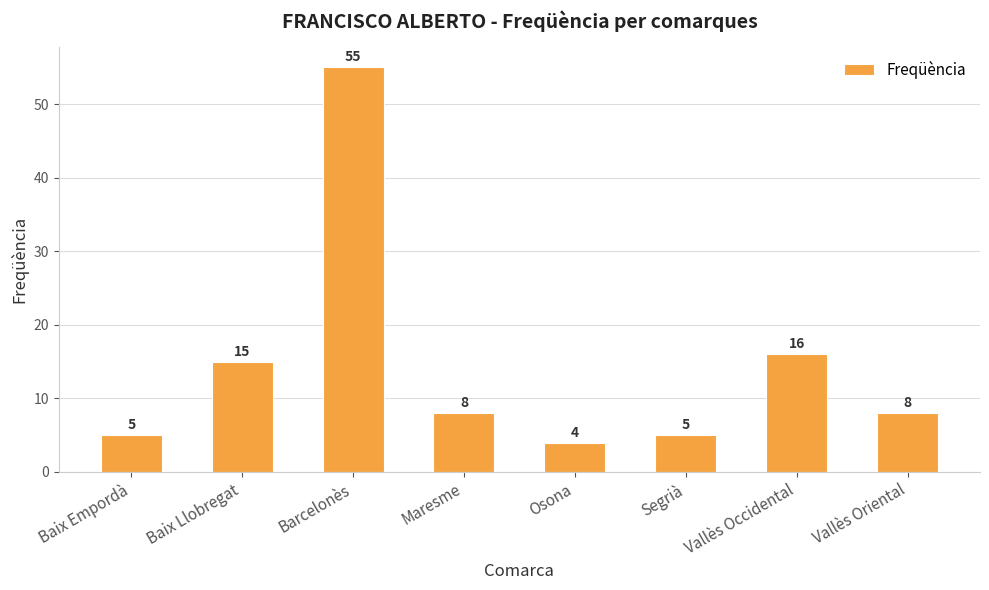

Does the chart contain any negative values?

No